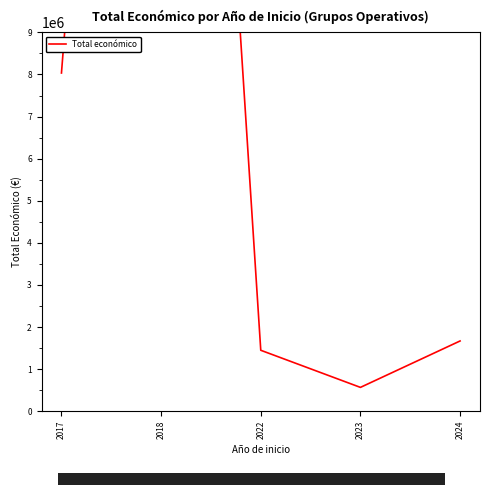

What is the sum of the values at 2023 and 2017?

8600960